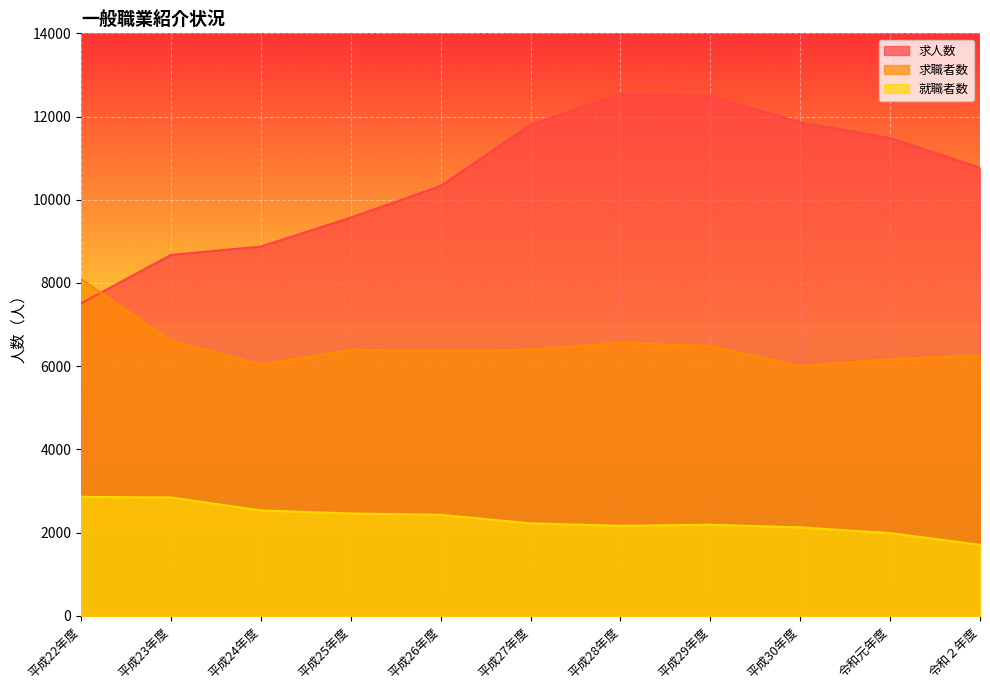

Rank the categories by 求人数 value from lowest to highest.

平成22年度, 平成23年度, 平成24年度, 平成25年度, 平成26年度, 令和２年度, 令和元年度, 平成27年度, 平成30年度, 平成29年度, 平成28年度